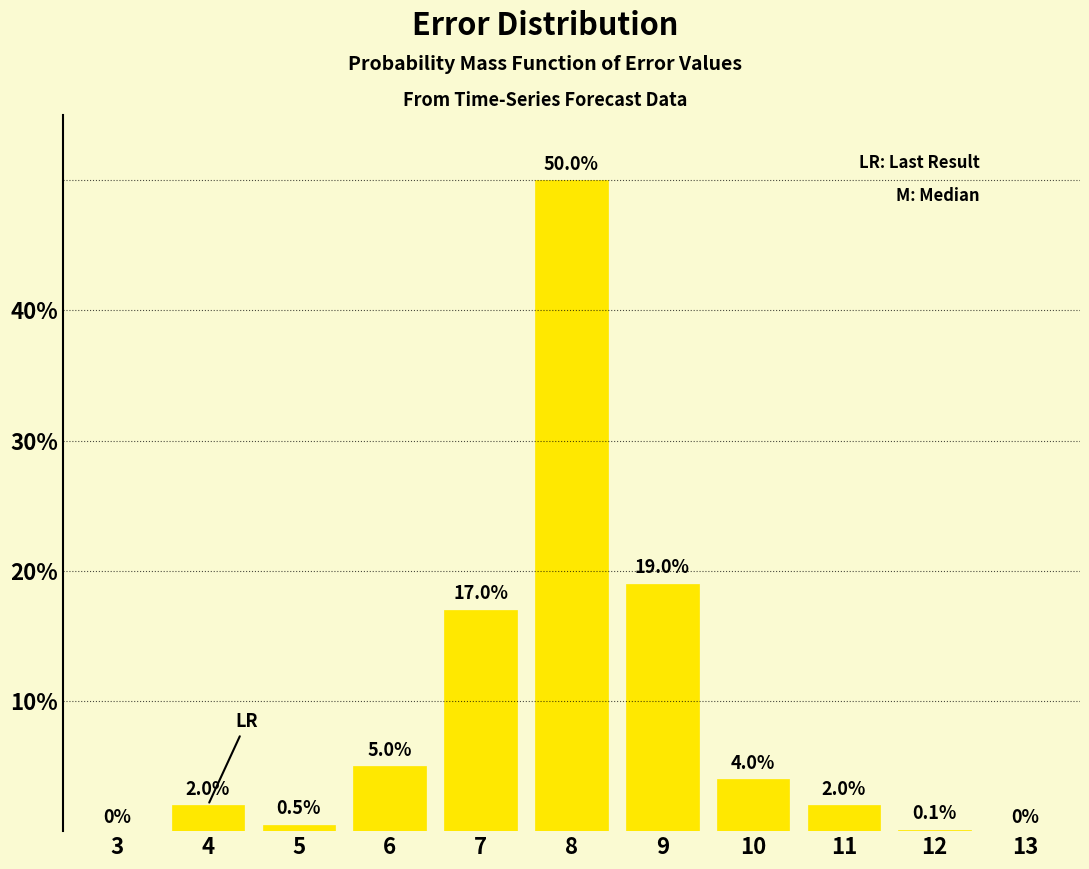

Reading left to right, extract all data points from this chart.

3=0.0	4=2.0	5=0.5	6=5.0	7=17.0	8=50.0	9=19.0	10=4.0	11=2.0	12=0.1	13=0.0